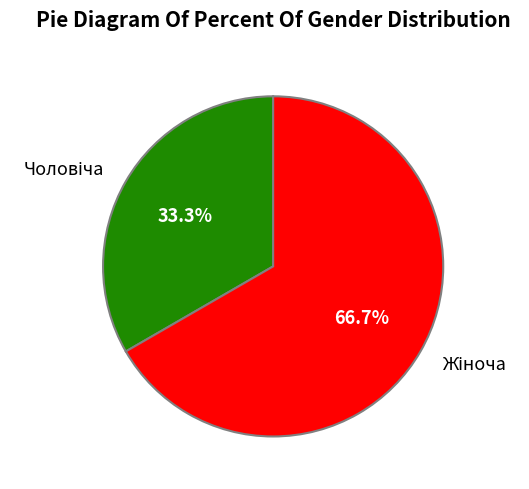

Does any single category account for the majority?

Yes